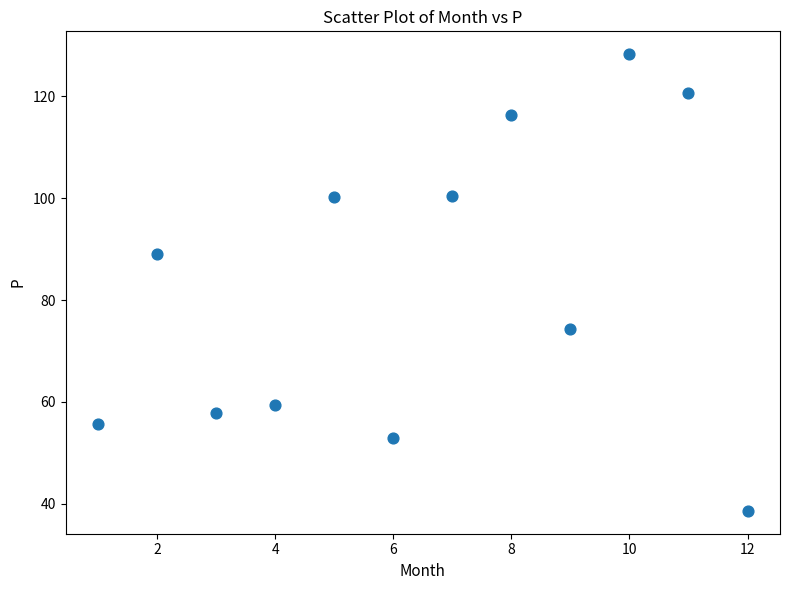

What Y value in the scatter plot is closest to 83?

89.0